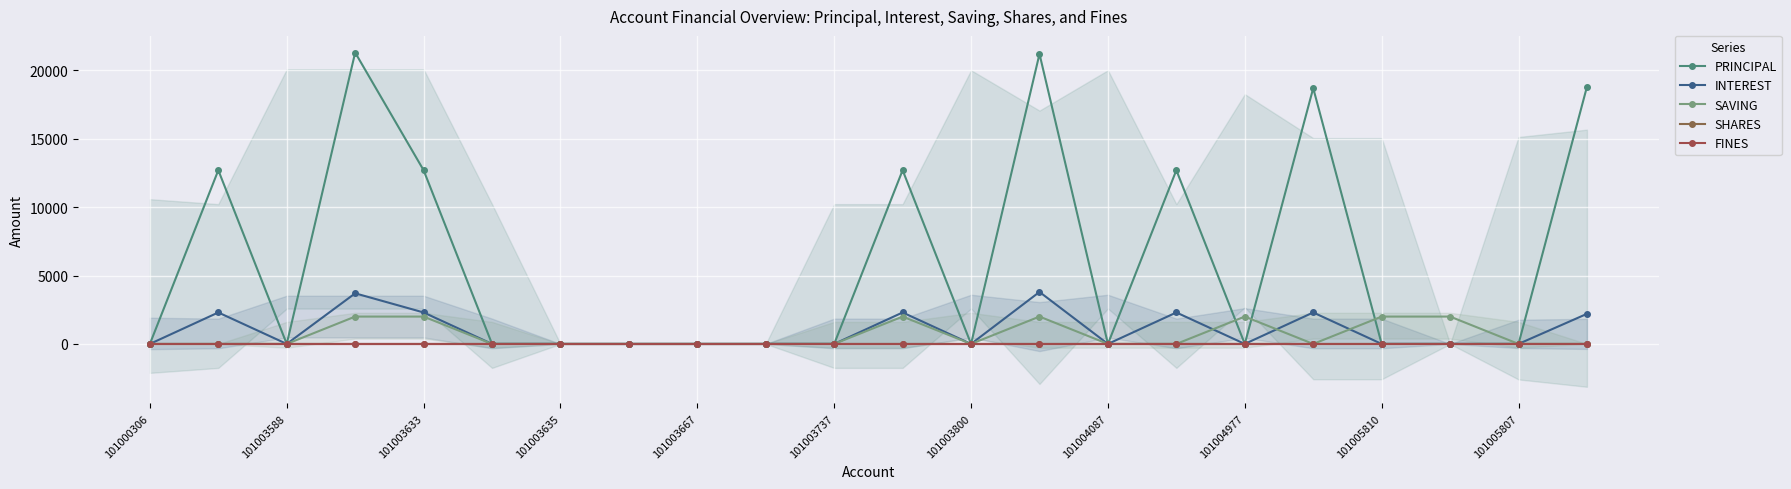

What value does the SHARES series have at 101004977?

1